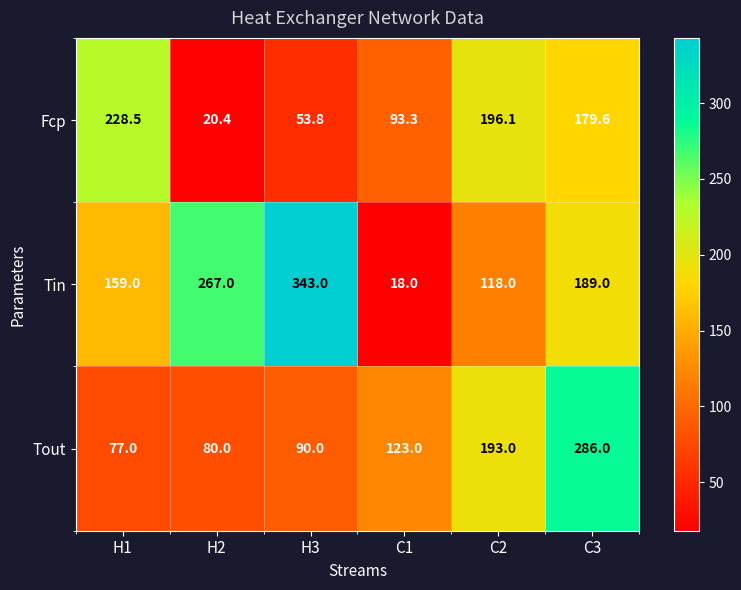

At which label does Tin first exceed 189?

H2